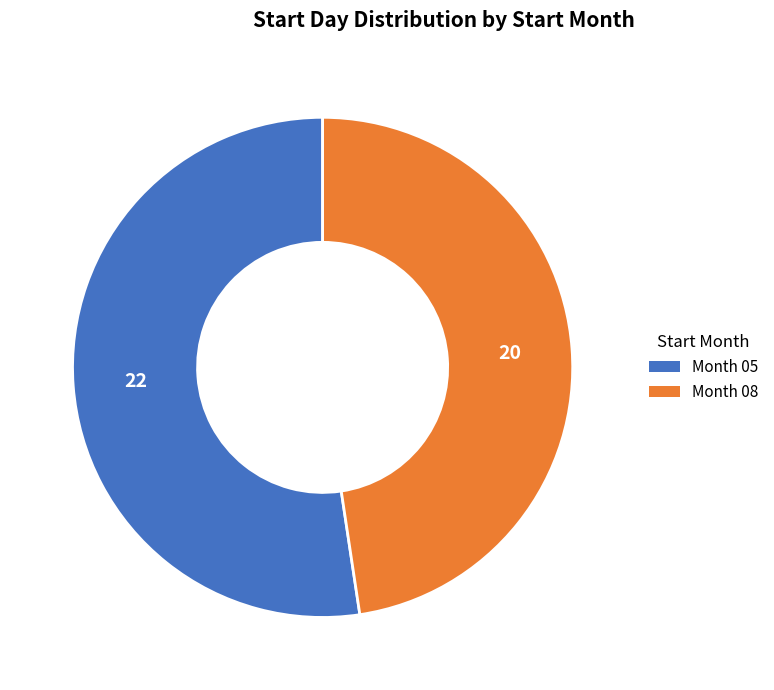

Is there a majority slice in this chart?

Yes